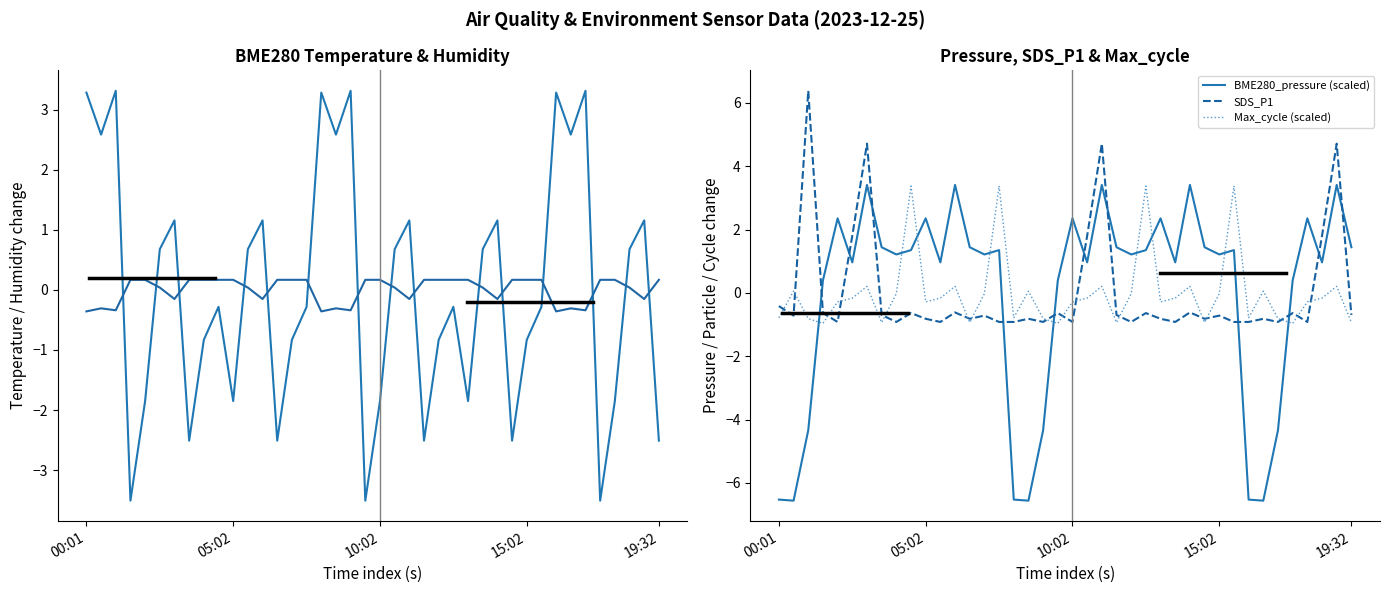

True or false: Max_cycle (scaled) and BME280_humidity (scaled) cross at least once.

True